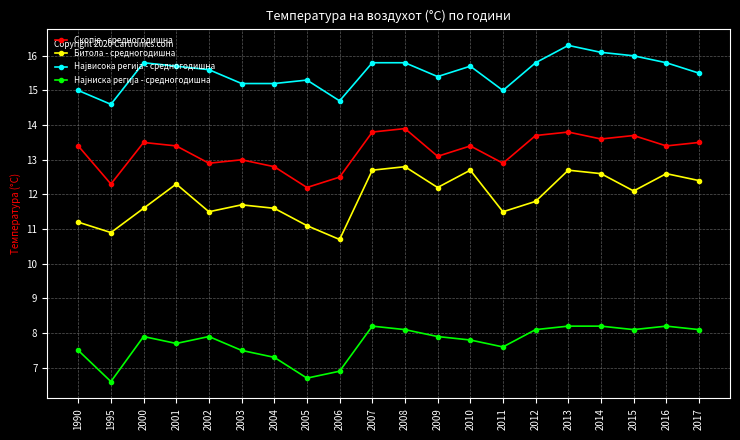

Where is the first local maximum for Битола - средногодишна?

2001